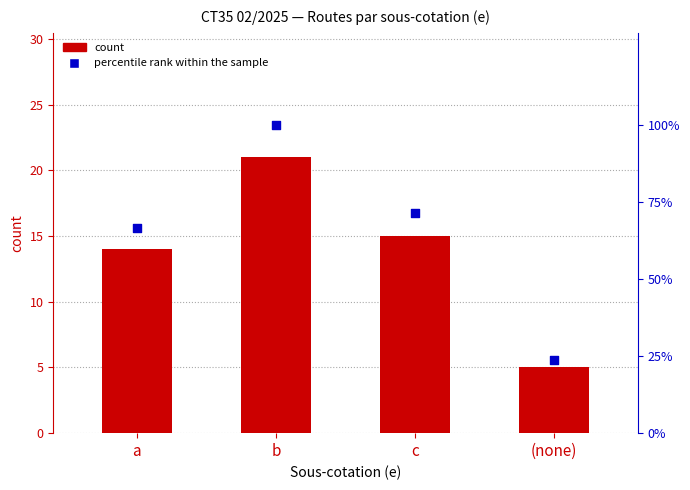

What is the total value across all series at (none)?

28.8